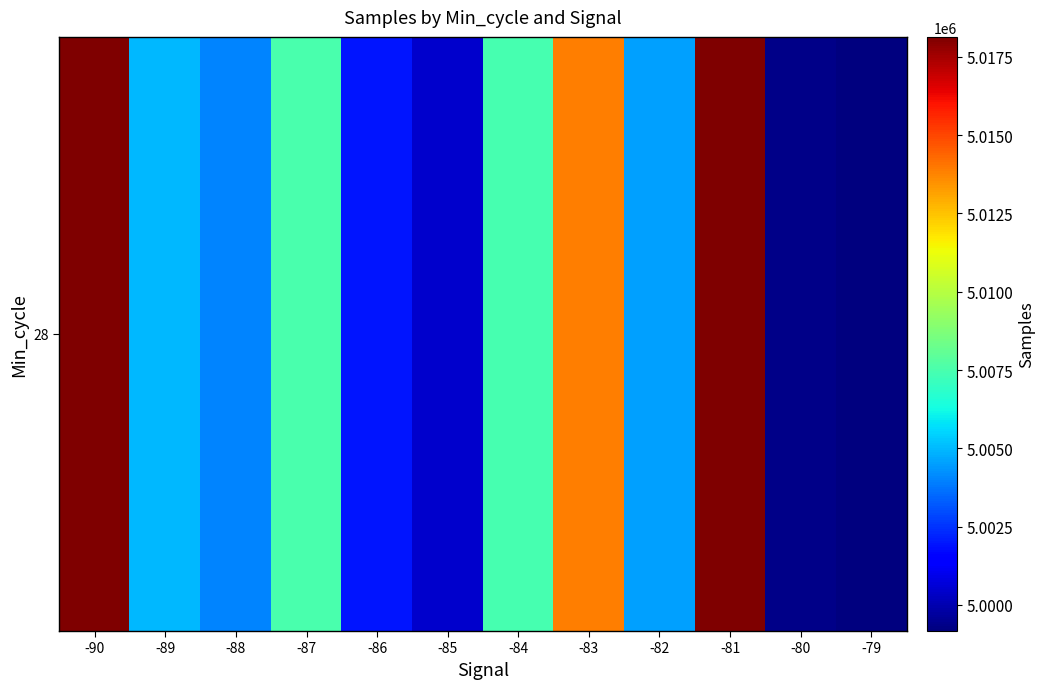

At which label does the data first exceed 5004990?

-90